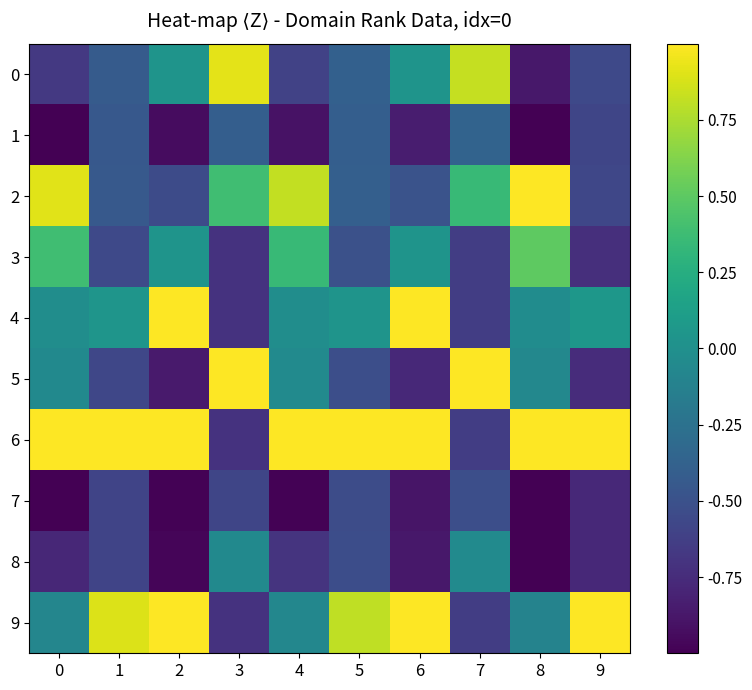

Reading left to right, what are all the values shown in this chart?

0: 0=-0.7	1=-0.4	2=0.0	3=0.9	4=-0.6	5=-0.4	6=0.0	7=0.8	8=-0.9	9=-0.6
1: 0=-1.0	1=-0.5	2=-0.9	3=-0.4	4=-0.9	5=-0.4	6=-0.8	7=-0.4	8=-1.0	9=-0.6
2: 0=0.9	1=-0.4	2=-0.5	3=0.4	4=0.8	5=-0.4	6=-0.5	7=0.3	8=1.0	9=-0.6
3: 0=0.4	1=-0.6	2=0.0	3=-0.7	4=0.4	5=-0.5	6=0.0	7=-0.6	8=0.5	9=-0.7
4: 0=-0.0	1=0.0	2=1.2	3=-0.7	4=-0.0	5=0.0	6=1.0	7=-0.6	8=-0.0	9=0.1
5: 0=-0.1	1=-0.6	2=-0.9	3=2.6	4=-0.0	5=-0.5	6=-0.8	7=1.0	8=-0.1	9=-0.7
6: 0=2.4	1=2.7	2=1.8	3=-0.7	4=1.0	5=1.0	6=1.0	7=-0.6	8=1.0	9=1.0
7: 0=-1.1	1=-0.6	2=-1.0	3=-0.6	4=-1.0	5=-0.5	6=-0.9	7=-0.5	8=-1.0	9=-0.8
8: 0=-0.8	1=-0.6	2=-1.0	3=-0.1	4=-0.7	5=-0.5	6=-0.9	7=-0.0	8=-1.0	9=-0.8
9: 0=-0.1	1=0.9	2=1.2	3=-0.7	4=-0.1	5=0.8	6=1.0	7=-0.6	8=-0.1	9=1.0